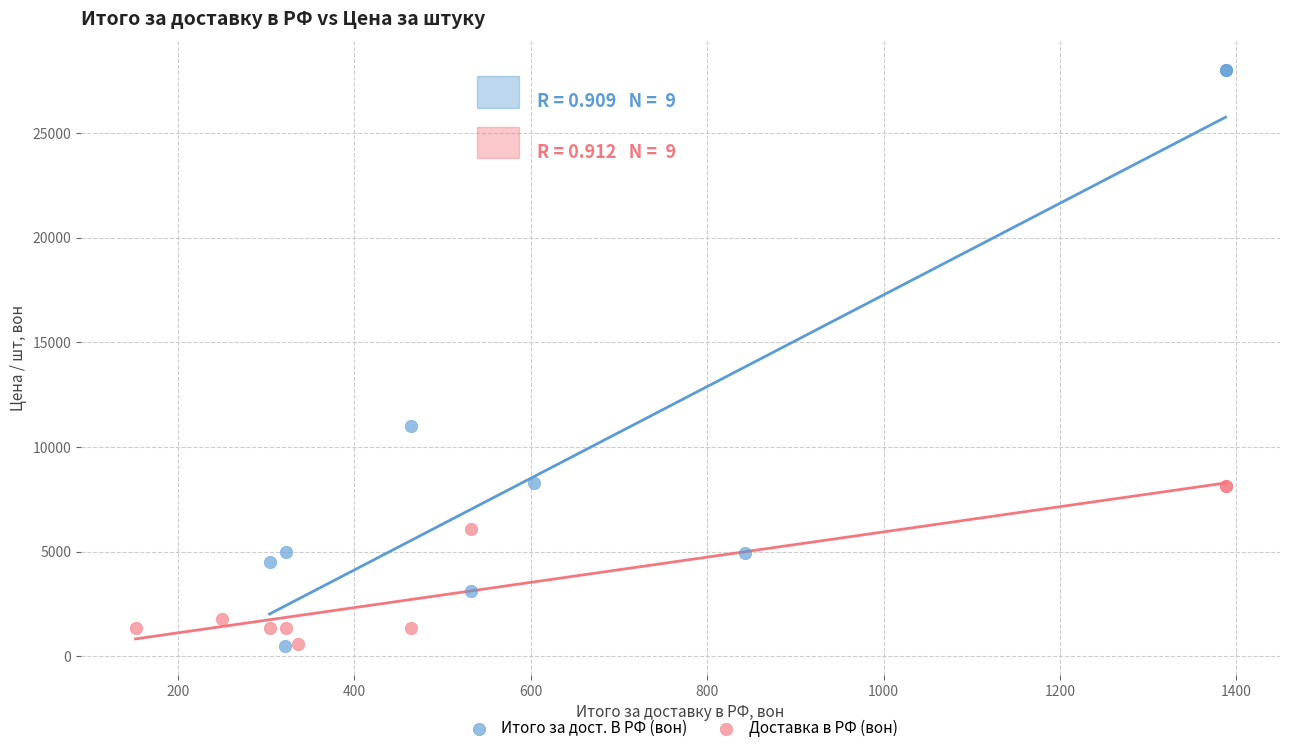

Which series reaches the maximum Y coordinate?

Итого за дост. В РФ (вон)